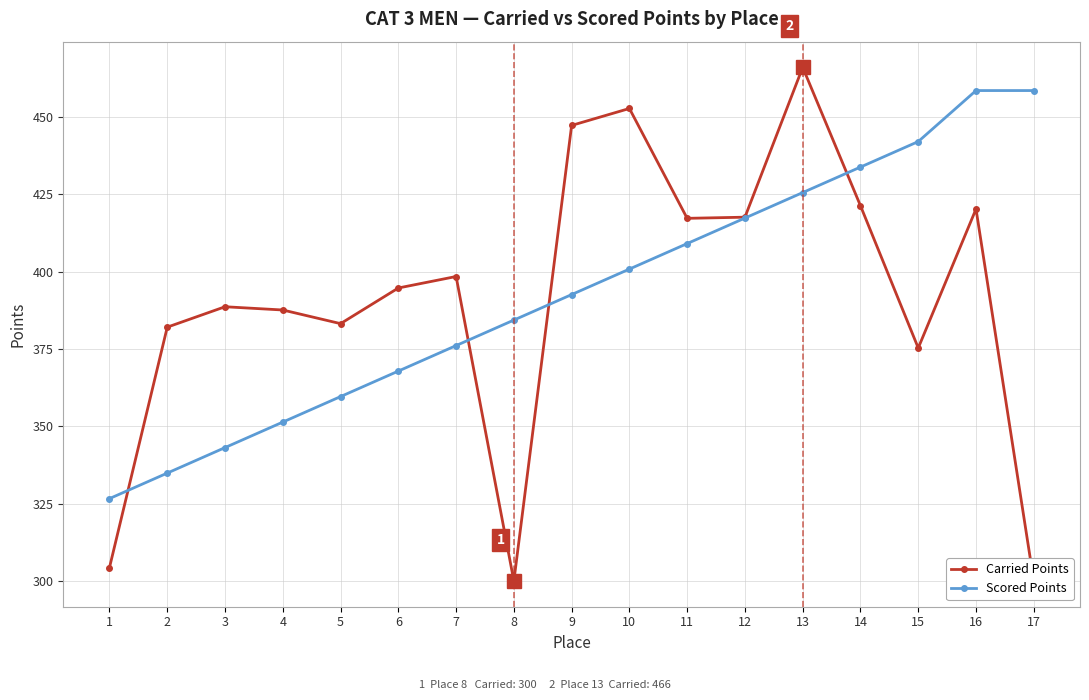

At which category is the sum across all series the highest?

13